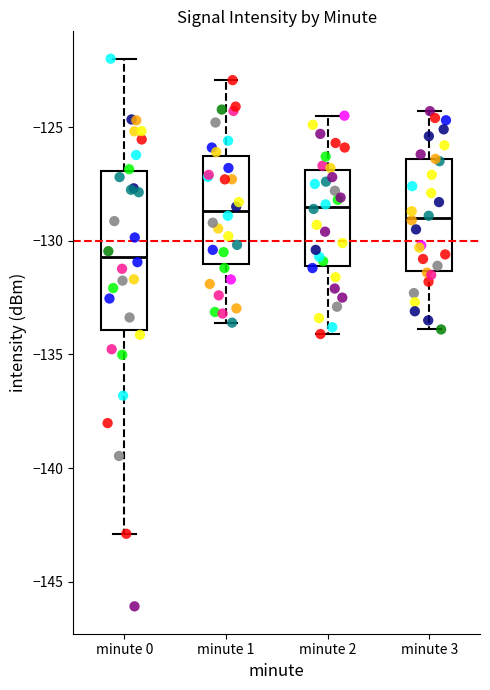

Where is the lower edge of the box for minute 0 on the y-axis? The values are not printed on the chart, so give them approximately, as read against the axis.

-134.0